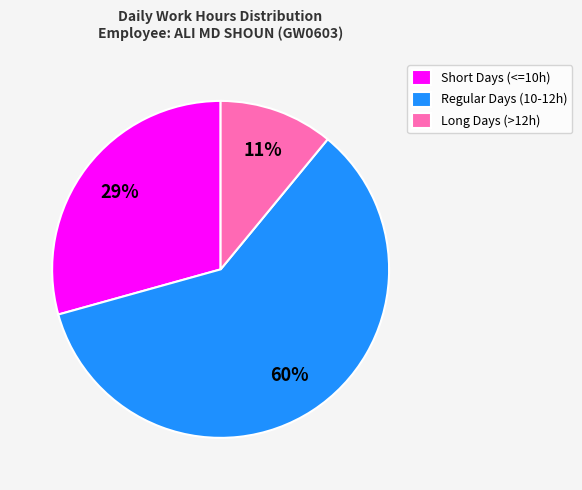

To the nearest percent, what portion does Regular Days (10-12h) represent?

60%